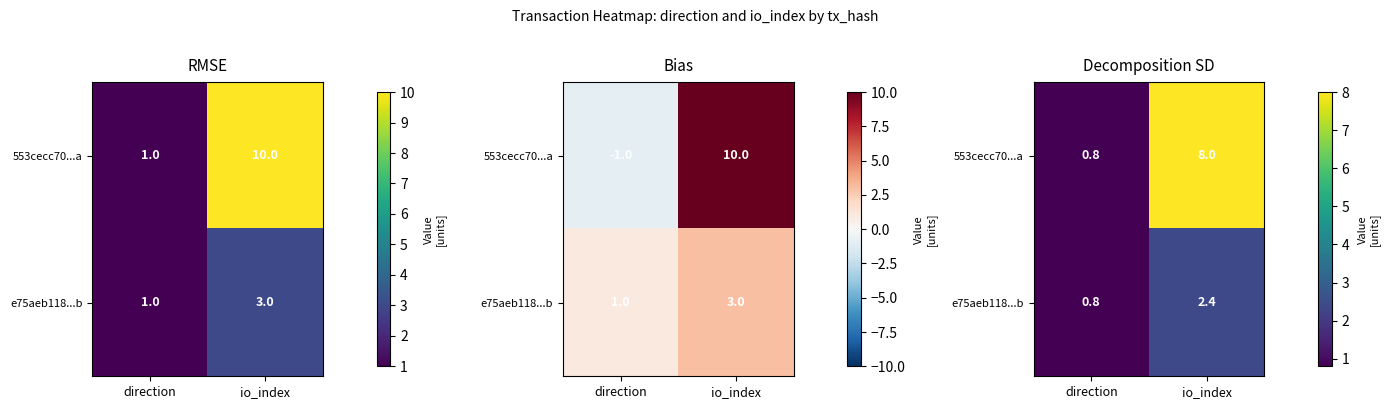

Read the e75aeb118...b value at io_index.

2.4